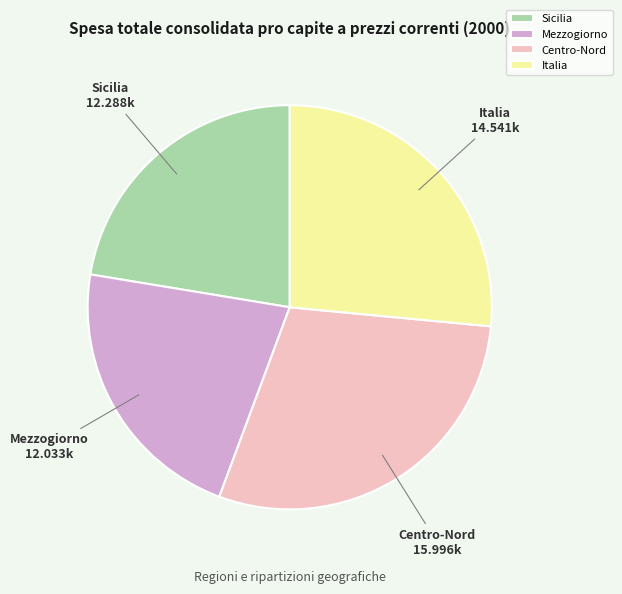

Between Italia and Sicilia, which is larger?

Italia